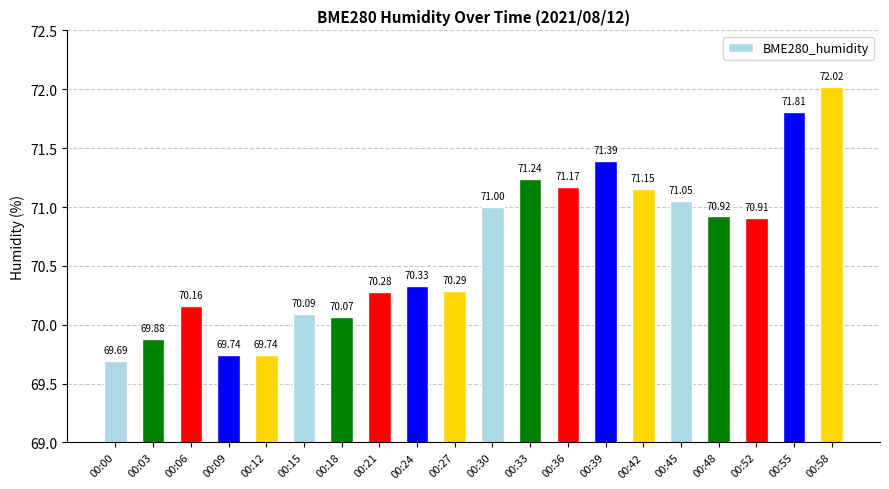

How many bars are there in total?

20